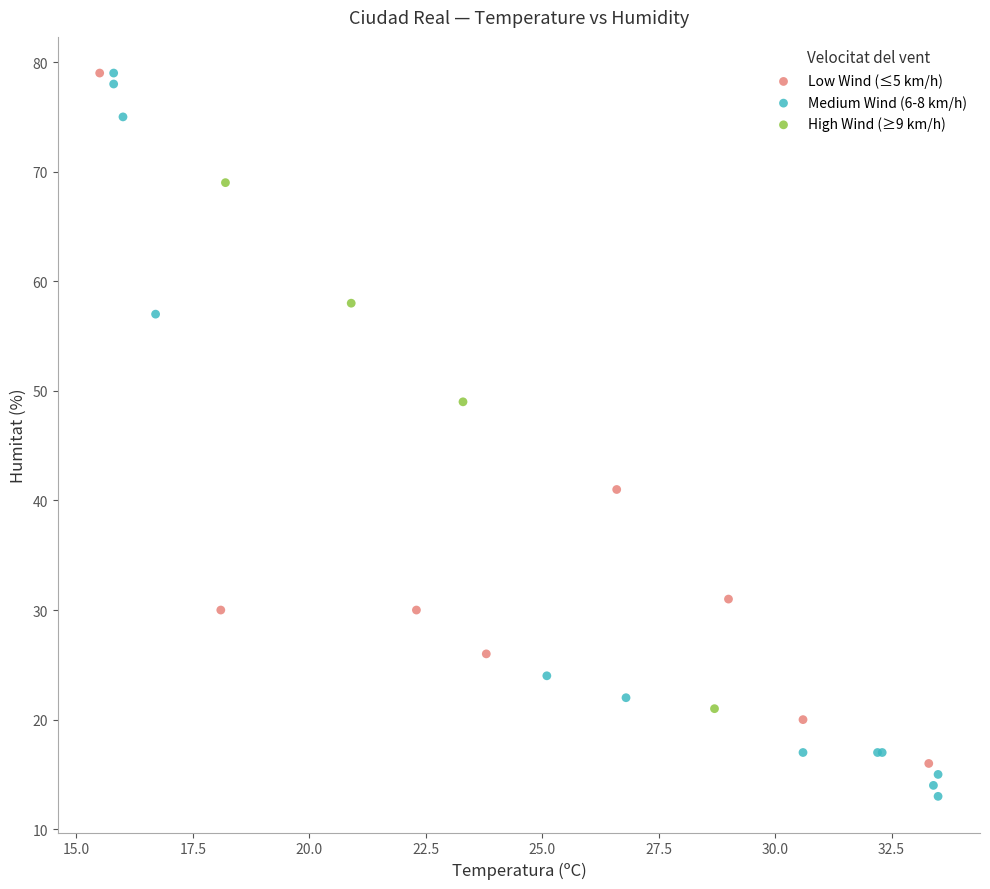

Which series contains the lowest Y value?

Medium Wind (6-8 km/h)